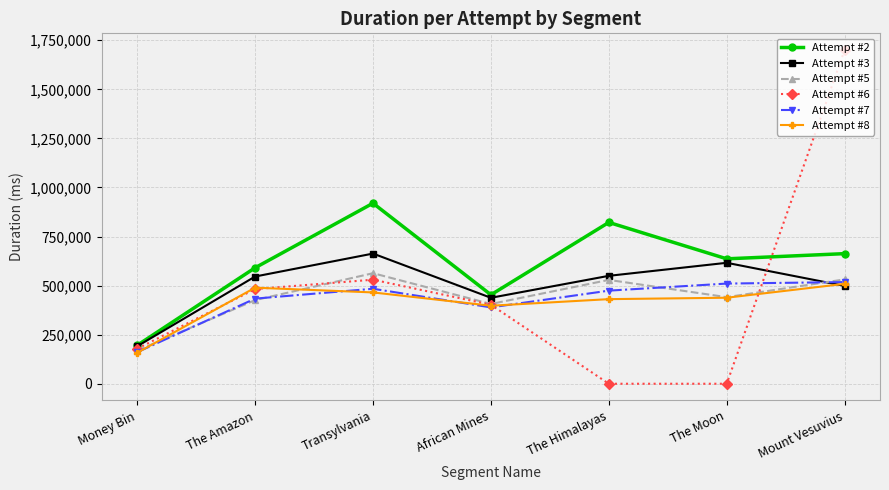

Where is the first local maximum for Attempt #6?

Transylvania